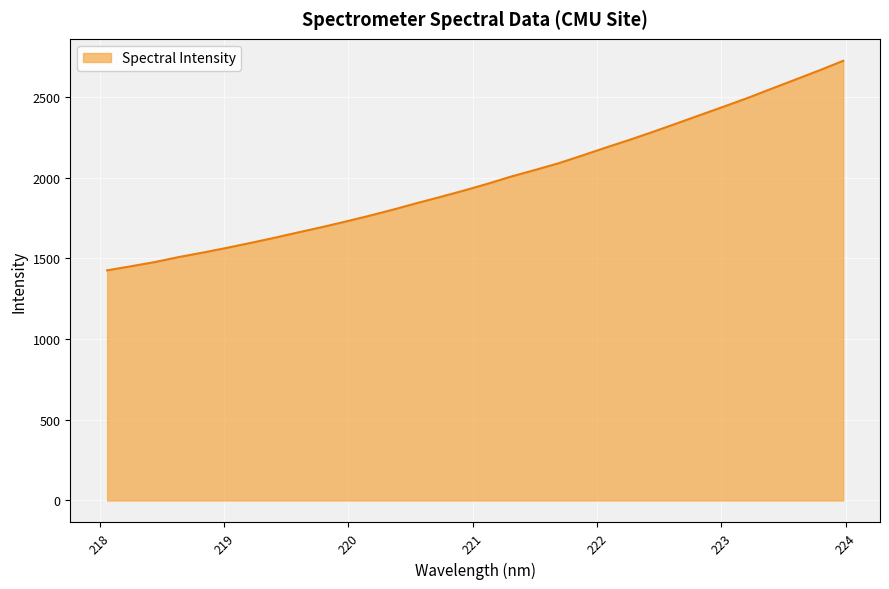

What is the difference between the maximum and minimum values?

1298.8